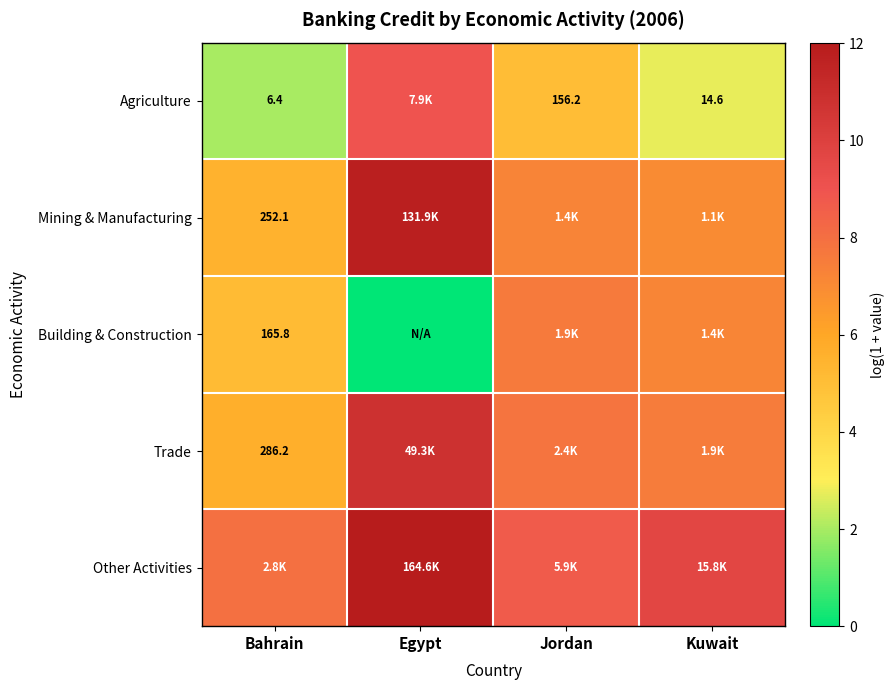

What is the average value of the Other Activities series?

9.6